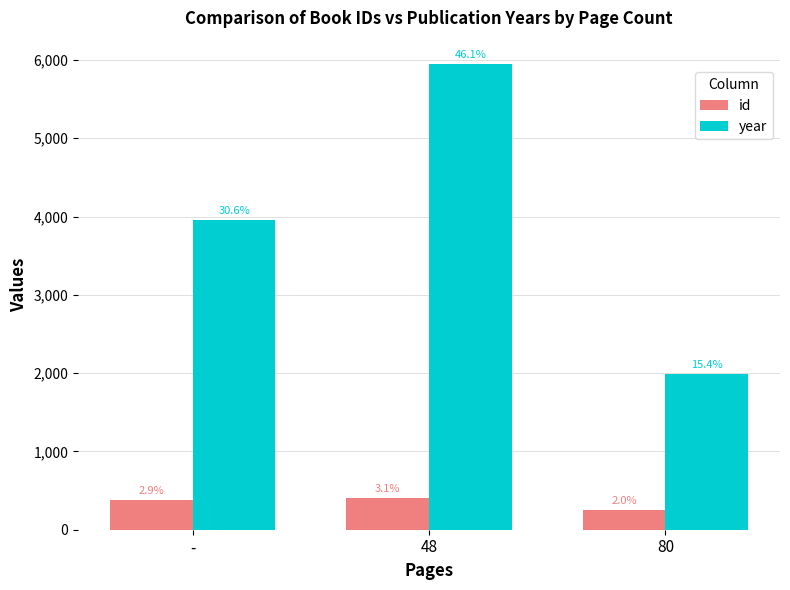

How many groups of bars are there?

3